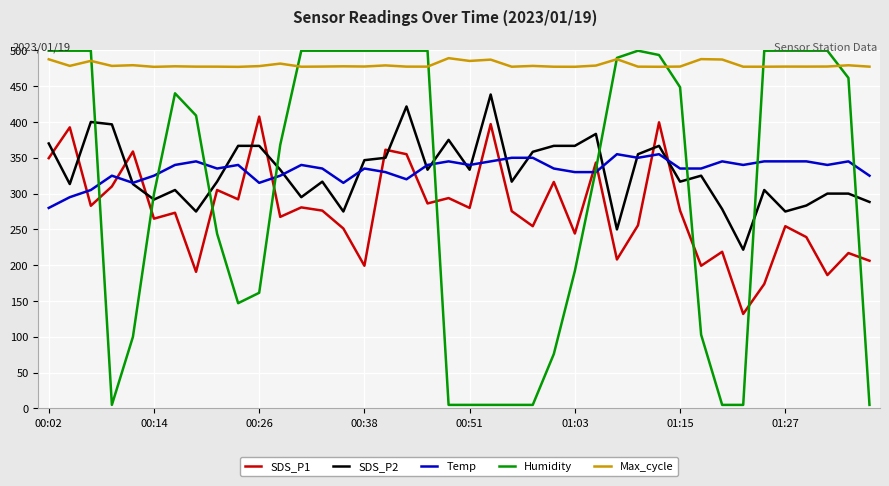

Which series has the largest total across all categories?

Max_cycle